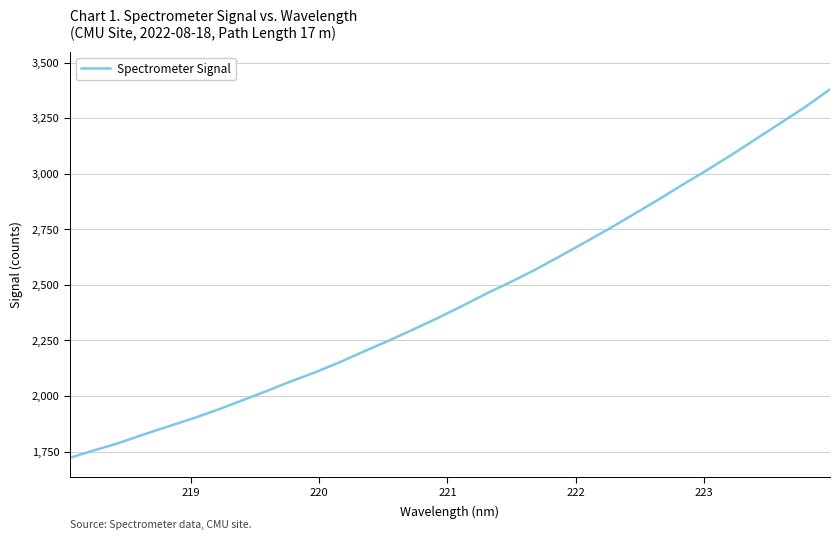

What is the maximum value shown in the chart?

3379.8